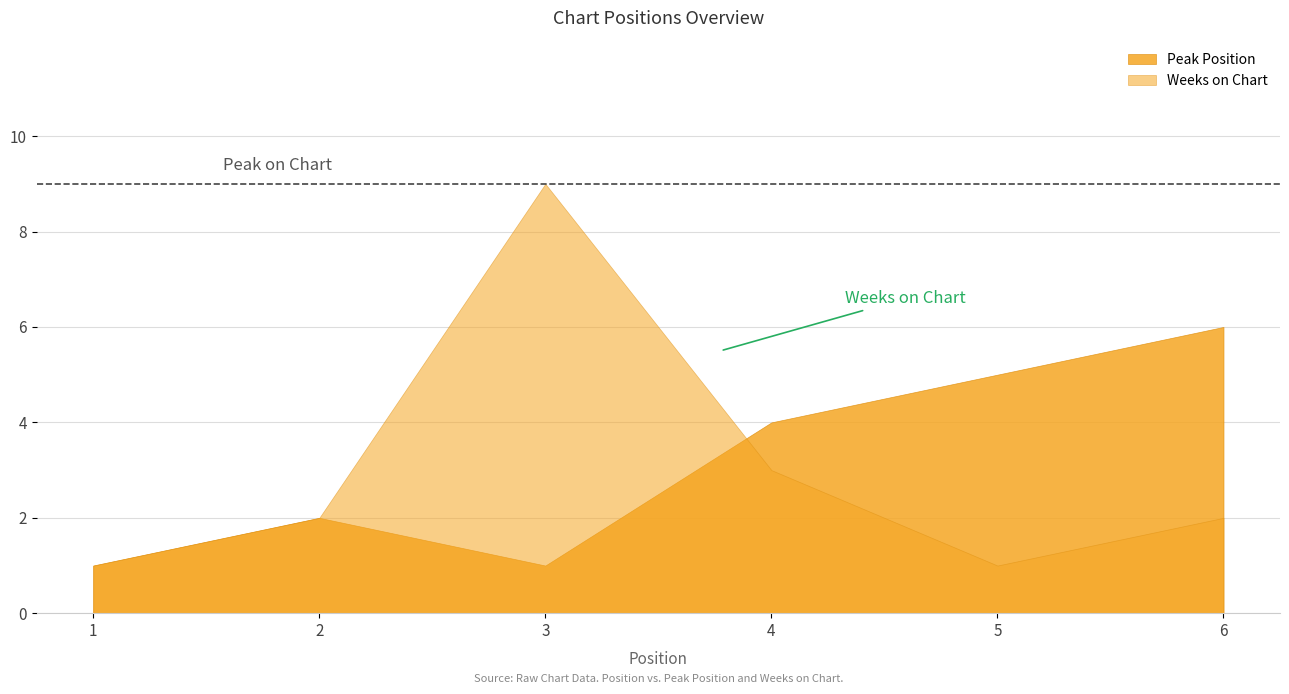

Where is Peak Position nearest to the value 3?

2